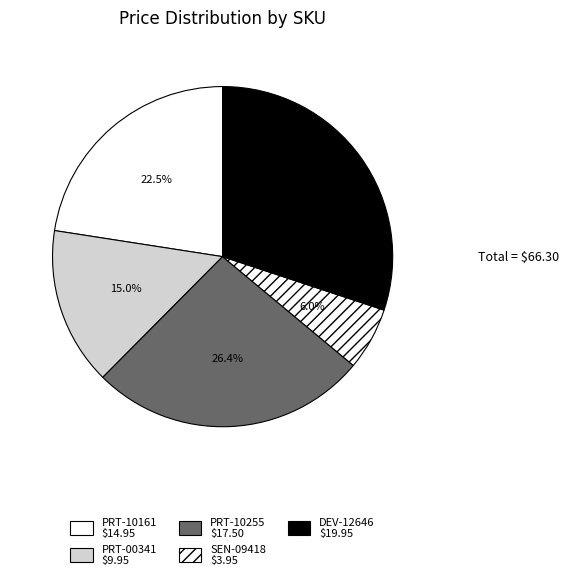

Does PRT-00341 represent more than half of the total?

No